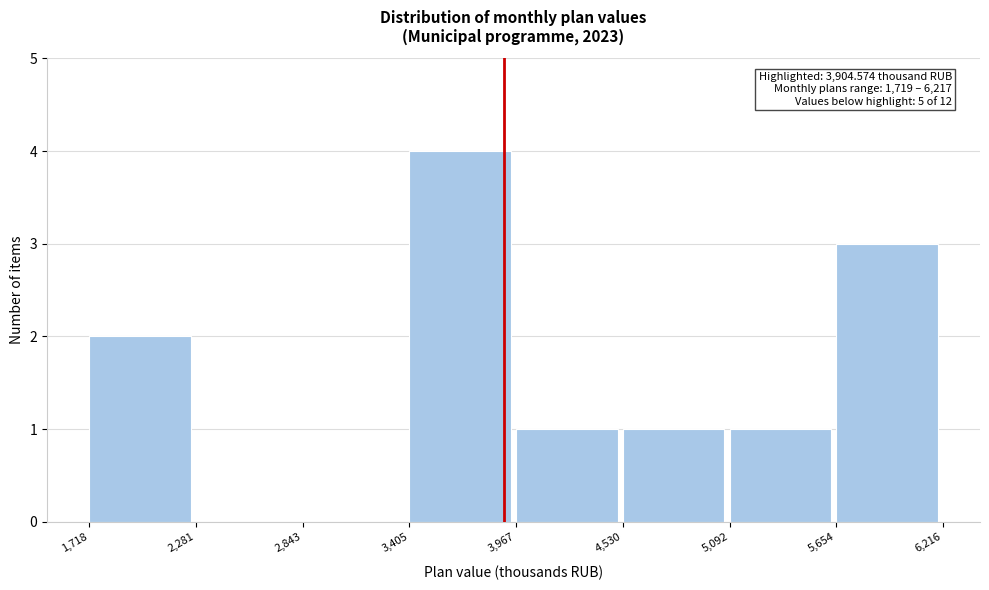

Over which range of the x-axis is the bar tallest?

3,405 to 3,967